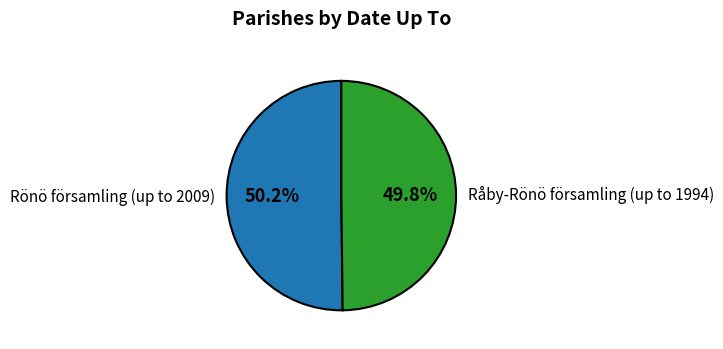

What percentage is NOT represented by Råby-Rönö församling (up to 1994)?

50.2%